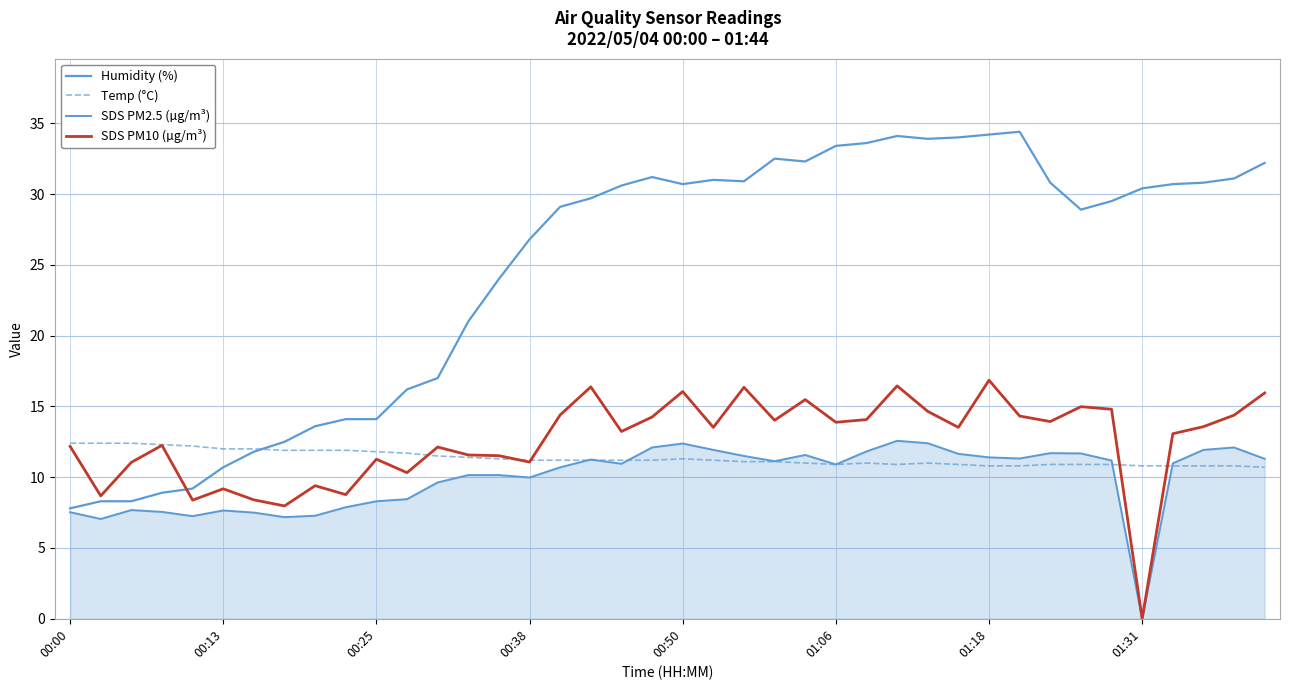

Does the chart have visible grid lines?

Yes